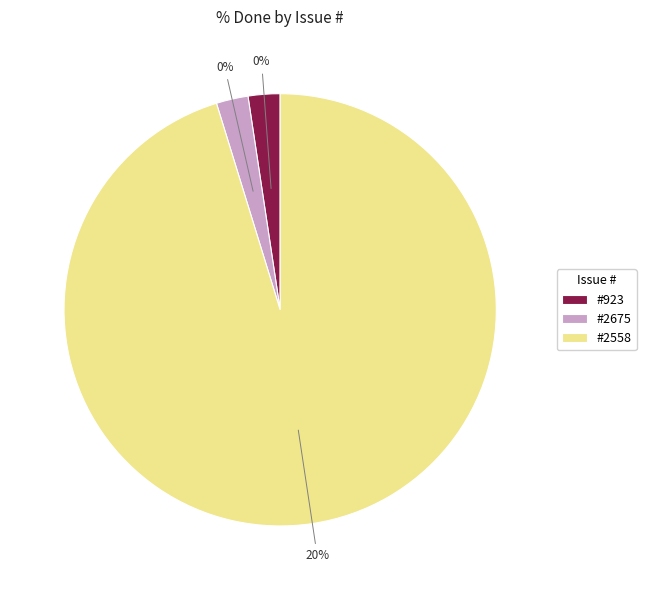

Does any single category account for the majority?

Yes